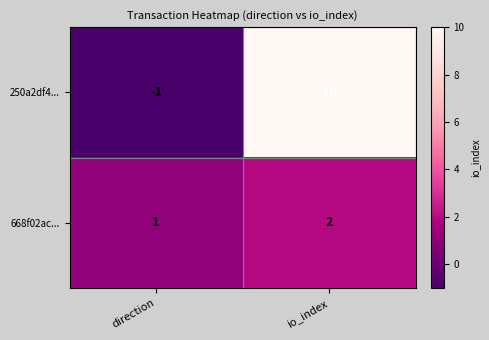

Rank the series by their maximum value, from highest to lowest.

250a2df4..., 668f02ac...